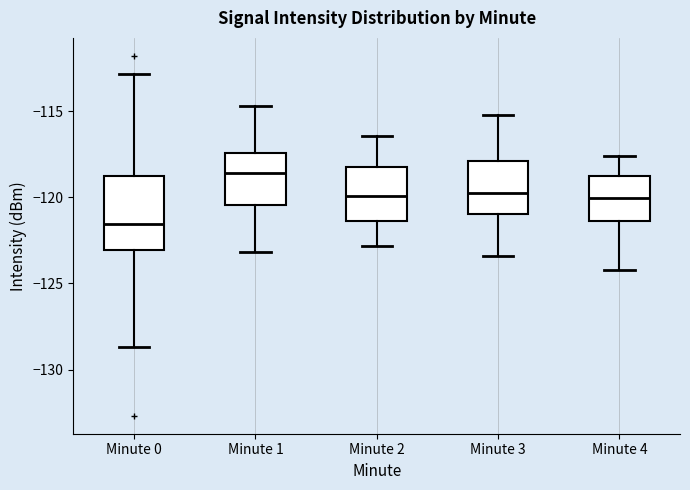

Which box is the tallest, from its lower edge to its upper edge?

Minute 0